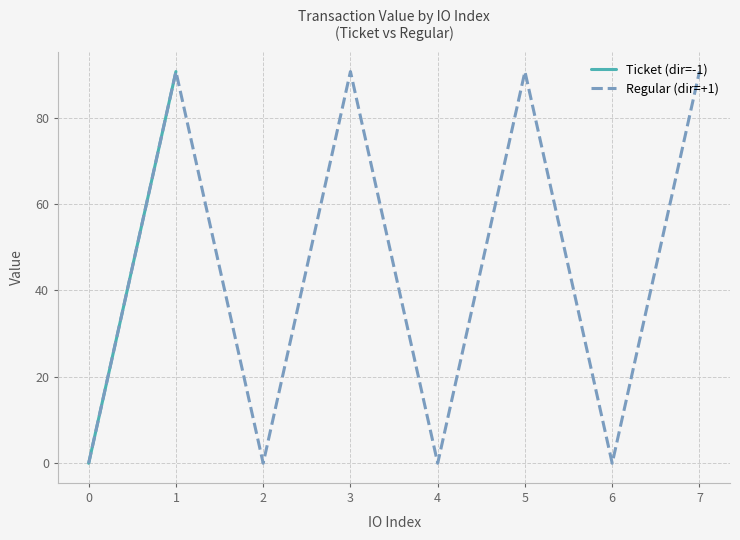

What is the highest value of the Regular (dir=+1) series?

90.6